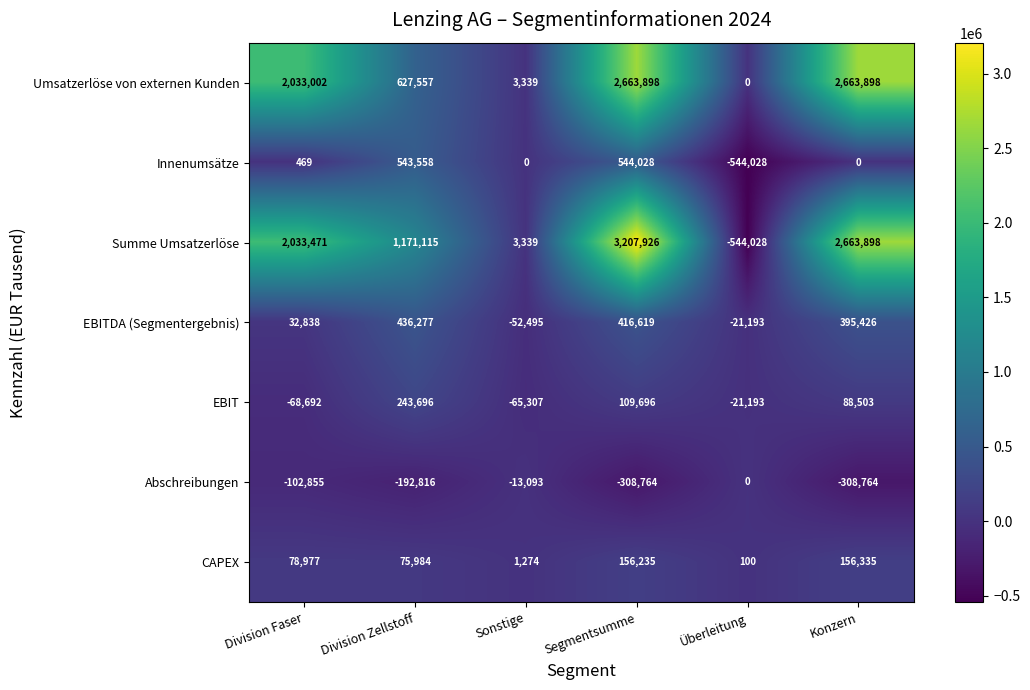

True or false: Abschreibungen has a value of 0 at Überleitung.

True